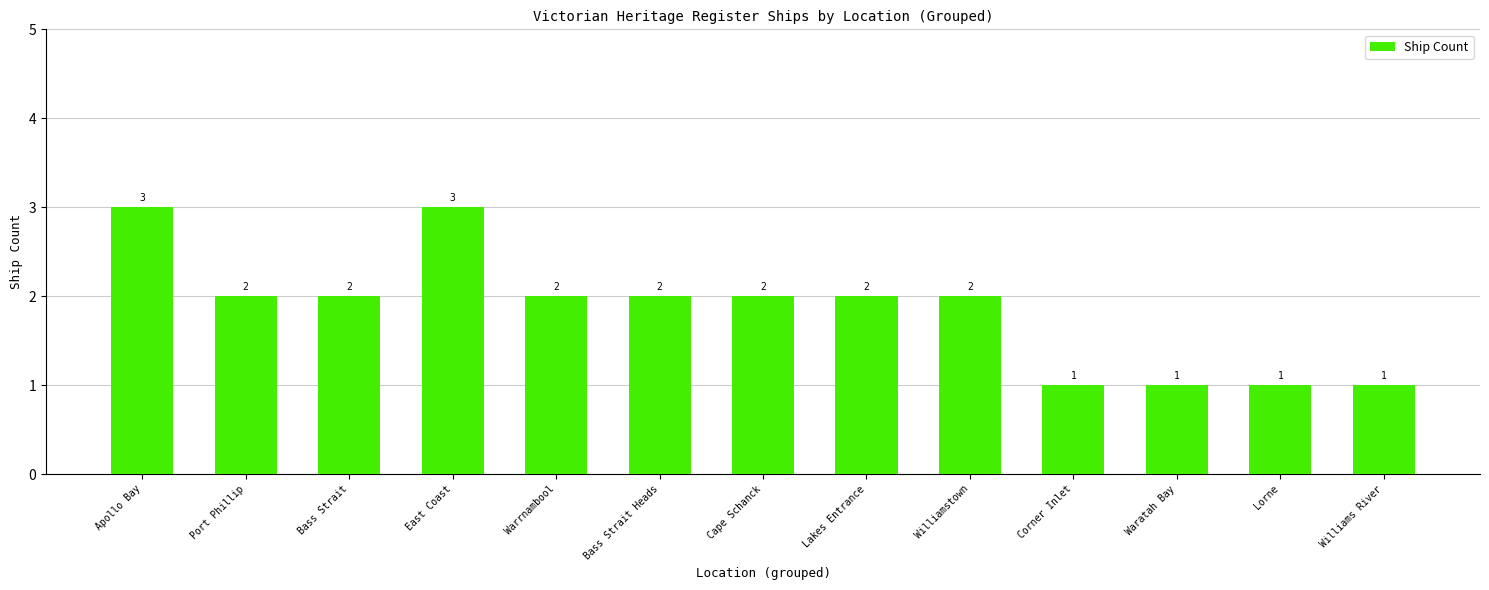

What is the sum of all values?

24